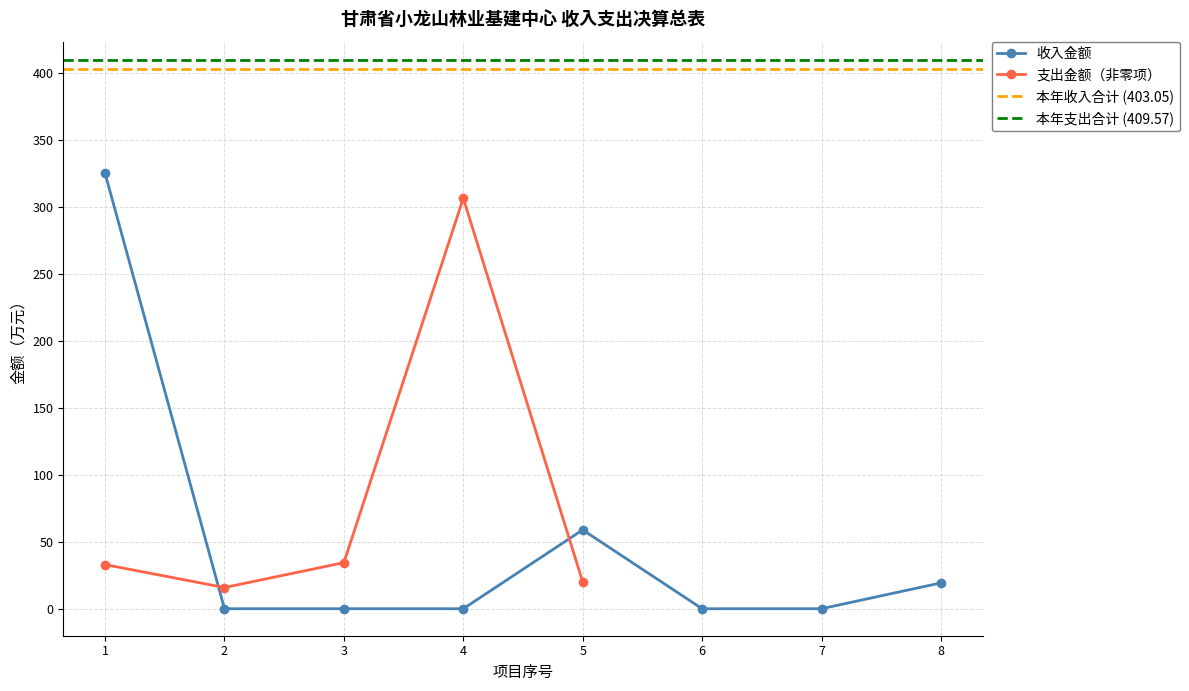

How many points are higher than both their immediate neighbors (excluding endpoints)?

1